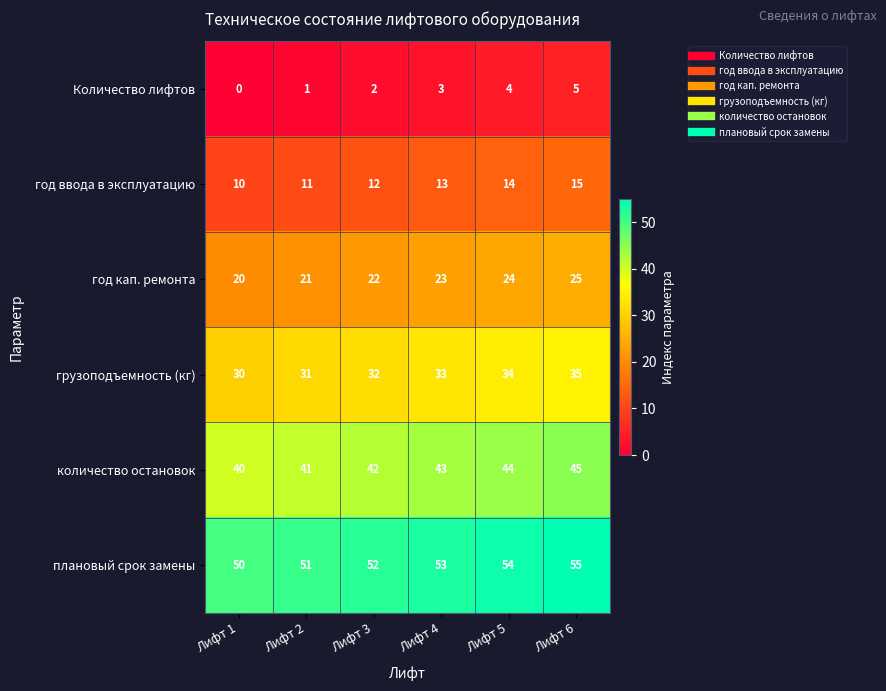

At which label is год ввода в эксплуатацию closest to 12?

Лифт 3